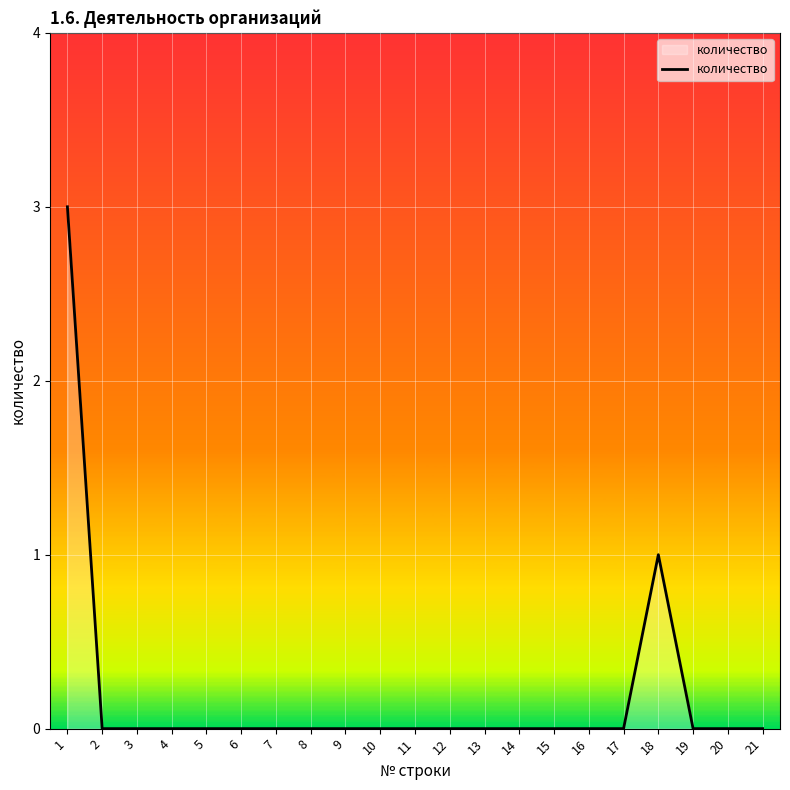

Is it true that the value at 16 is -1?

False